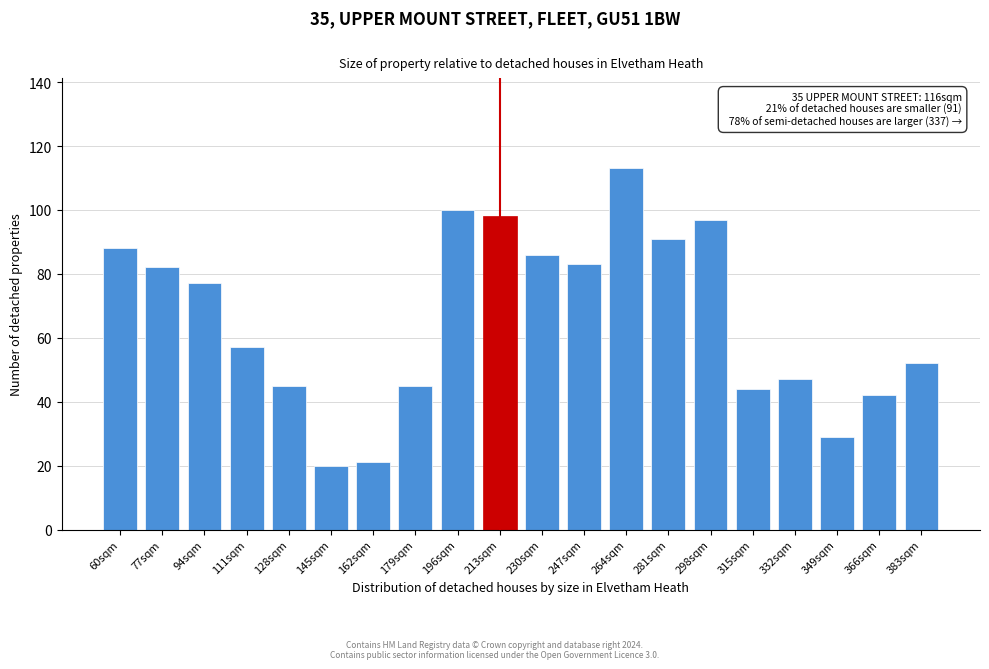

Reading left to right, extract all data points from this chart.

88	82	77	57	45	20	21	45	100	98	86	83	113	91	97	44	47	29	42	52